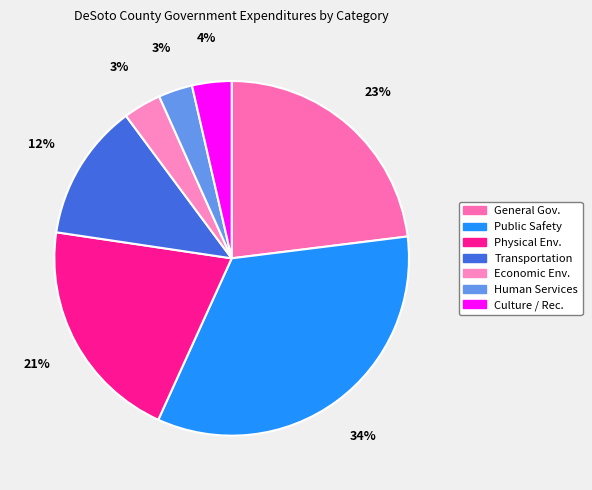

Which slice is the largest?

Public Safety